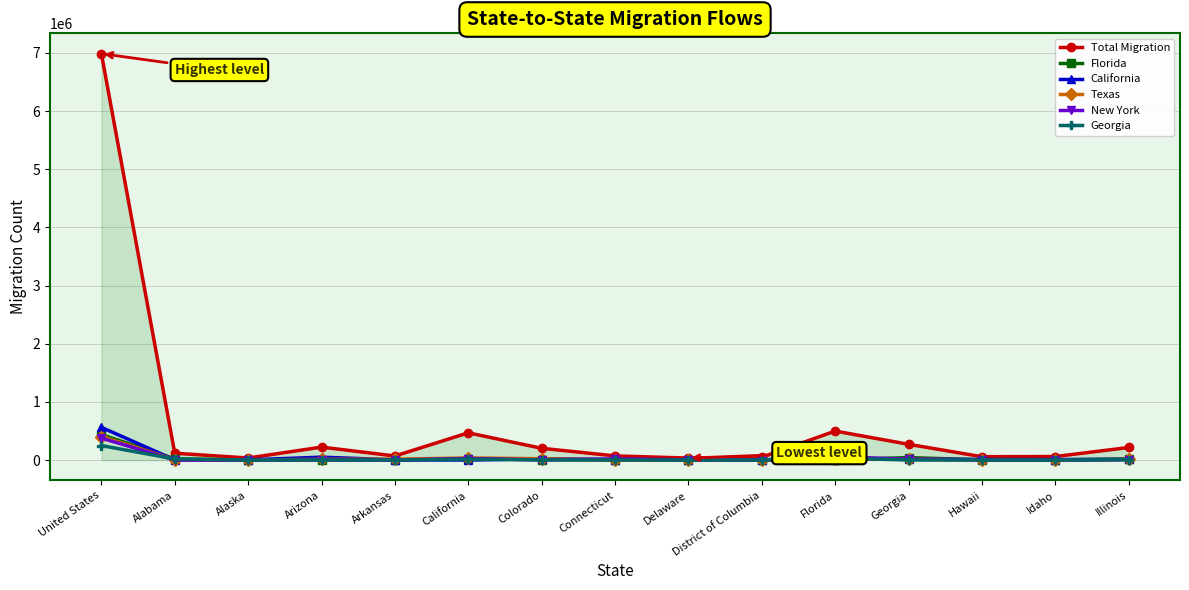

Which series changed the most between Arkansas and Illinois?

Total Migration